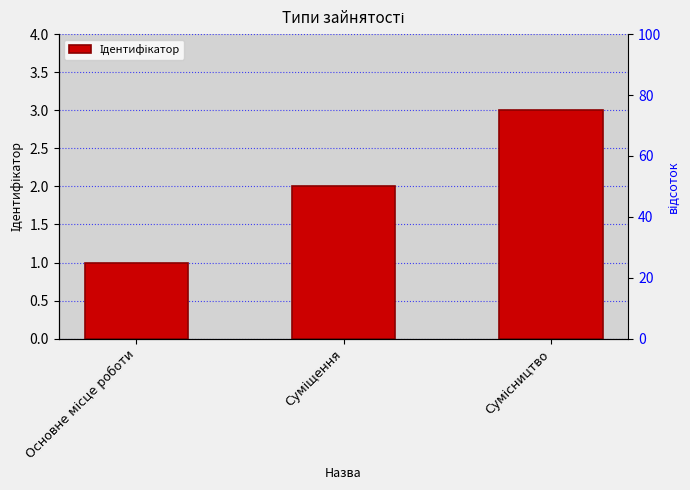

What is the change in value from Основне місце роботи to Суміщення?

+1